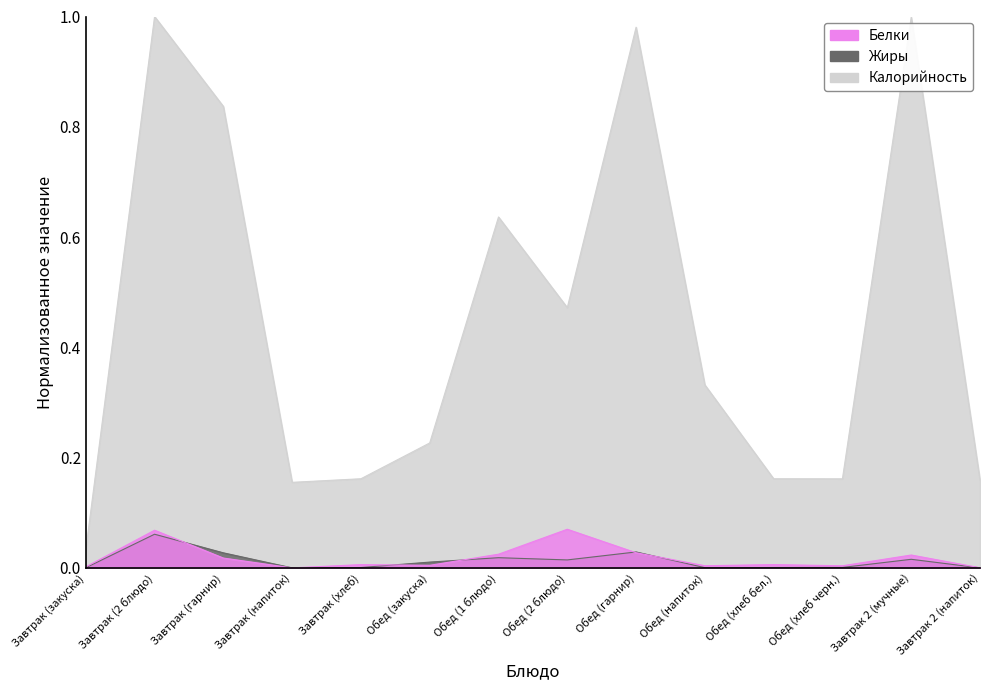

True or false: Белки and Калорийность cross at least once.

False